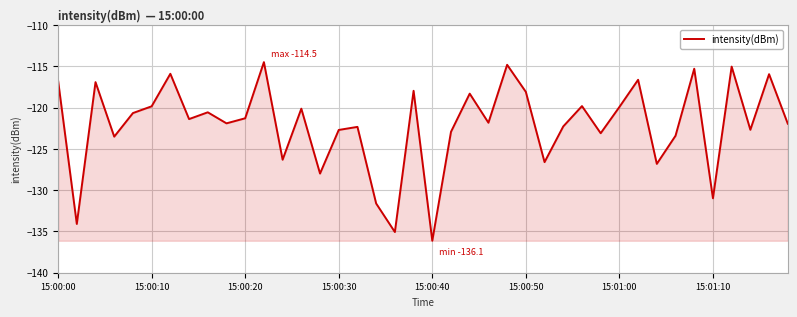

What is the difference between the maximum and minimum values?

21.6